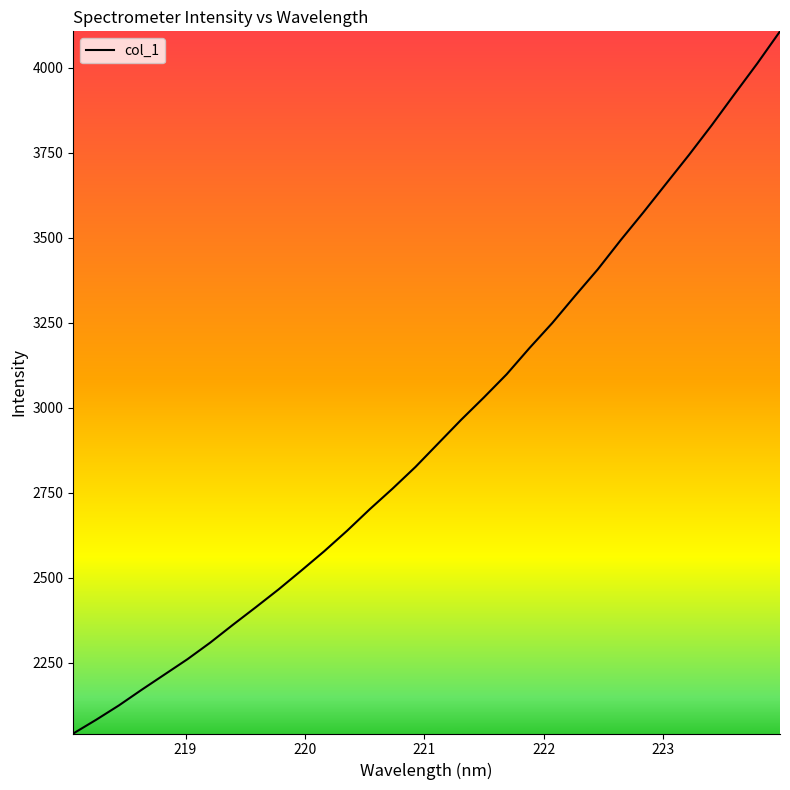

What is the maximum value shown in the chart?

4107.8